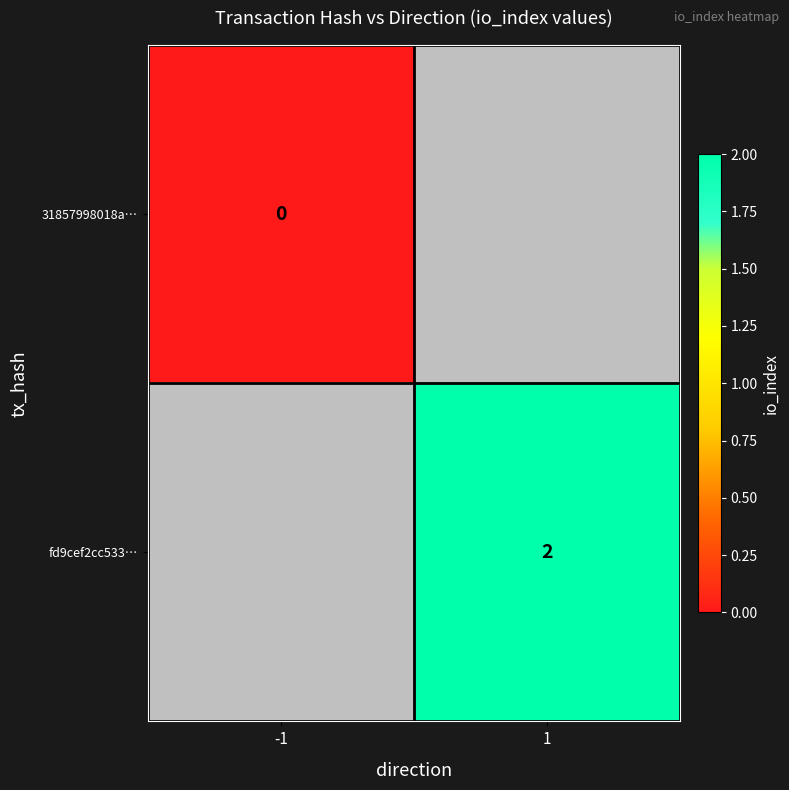

How many categories are shown in the chart?

2